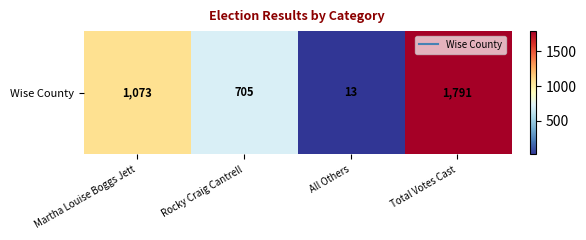

At which label is the value closest to 902?

Martha Louise Boggs Jett